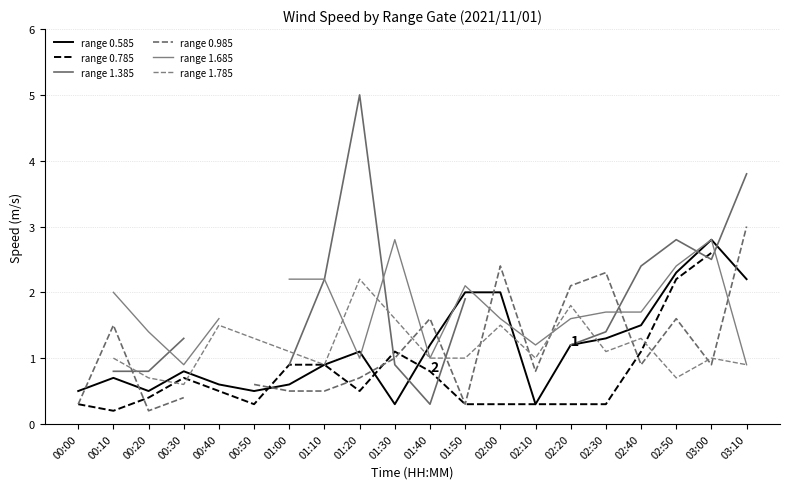

At which category is the sum across all series the highest?

03:00